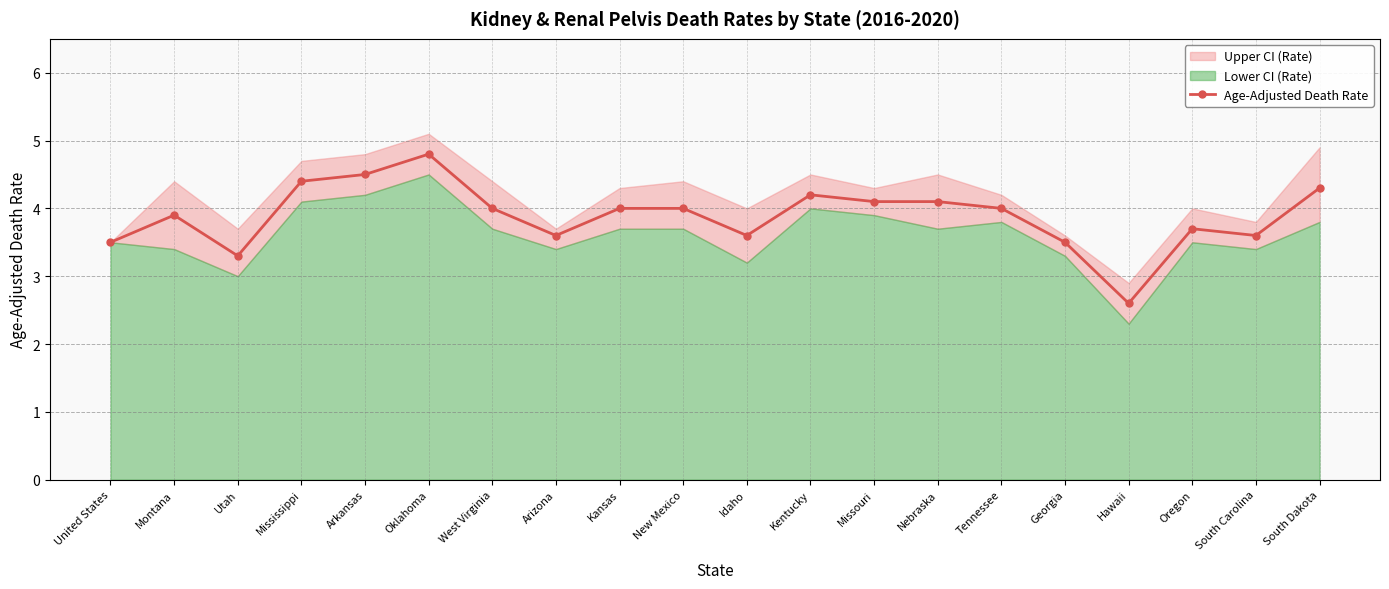

Reading right to left, what are all the values shown in this chart?

4.3	3.6	3.7	2.6	3.5	4.0	4.1	4.1	4.2	3.6	4.0	4.0	3.6	4.0	4.8	4.5	4.4	3.3	3.9	3.5